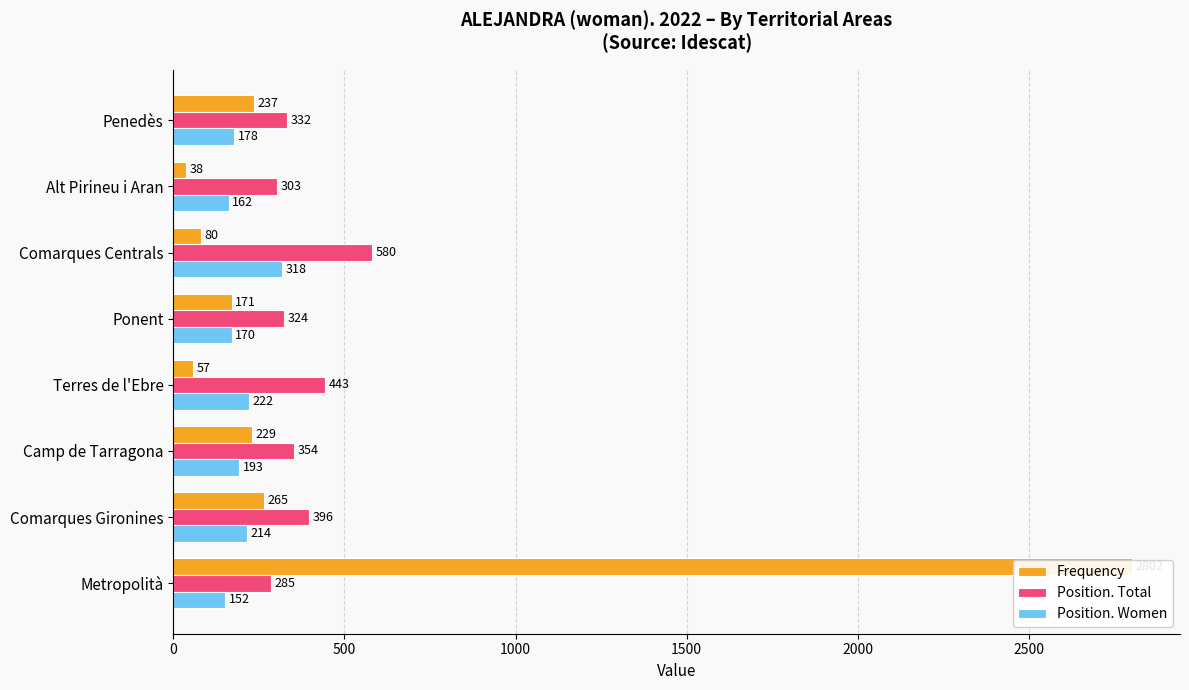

What position from the right is Comarques Gironines?

7